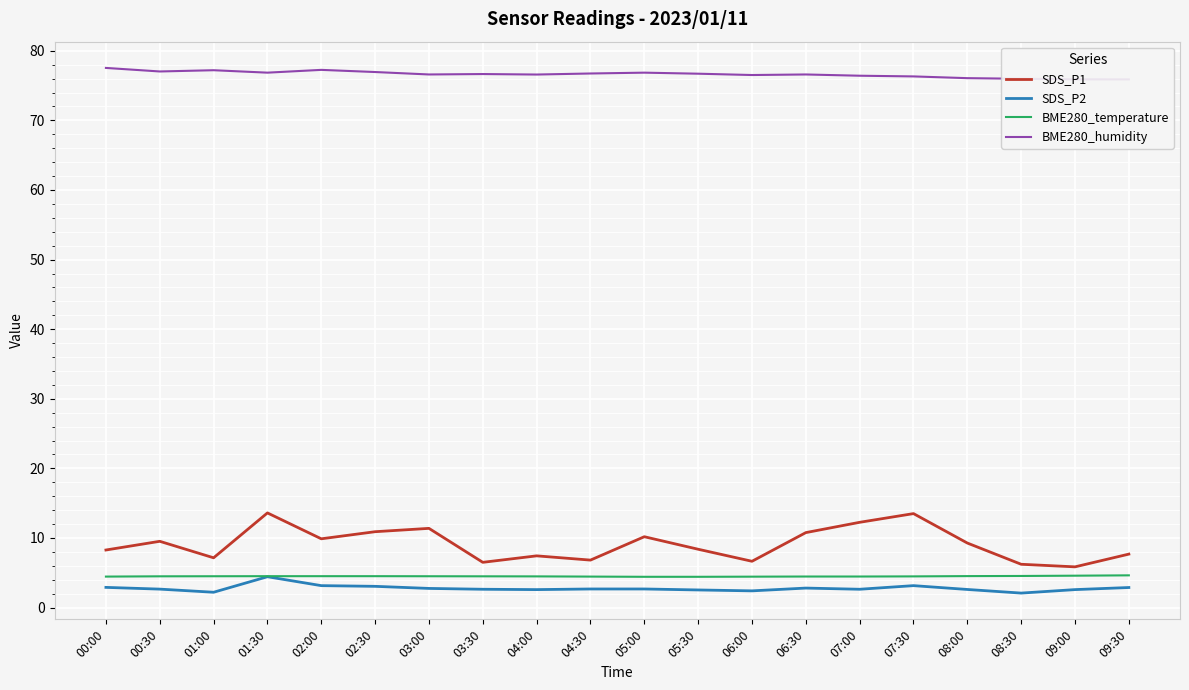

True or false: SDS_P1 and BME280_temperature intersect in this chart.

False